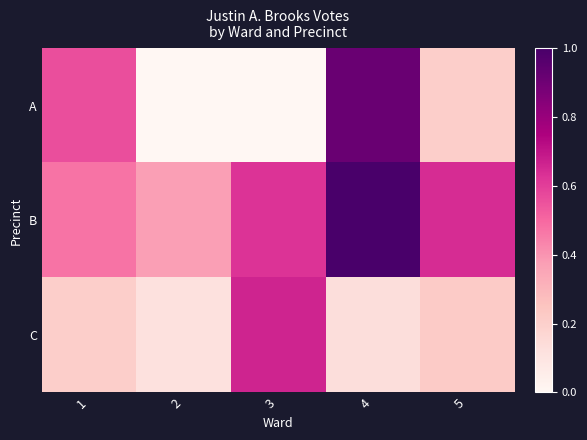

At which category is the sum across all series the highest?

4